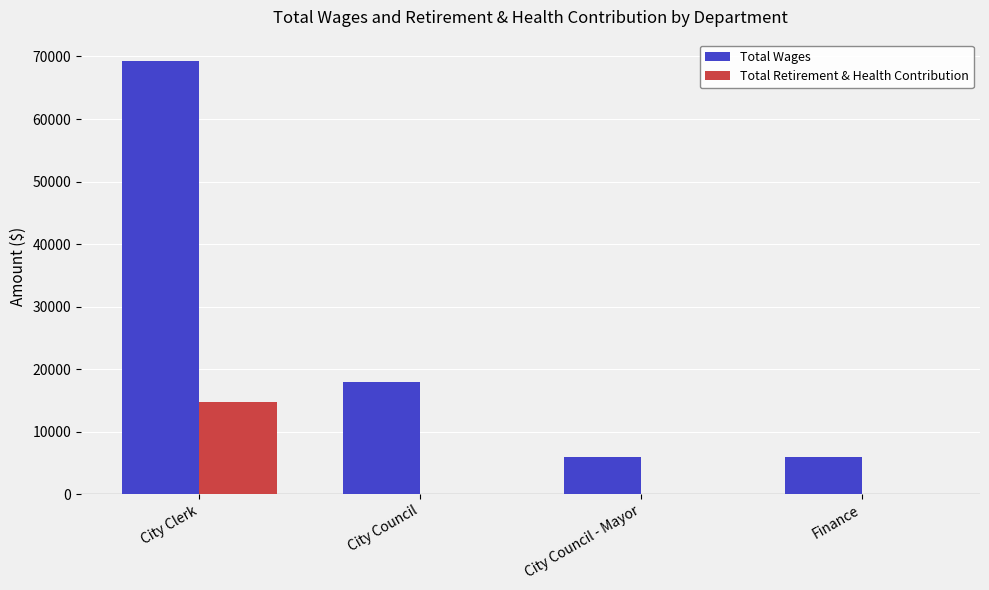

Does the chart contain stacked bars?

No